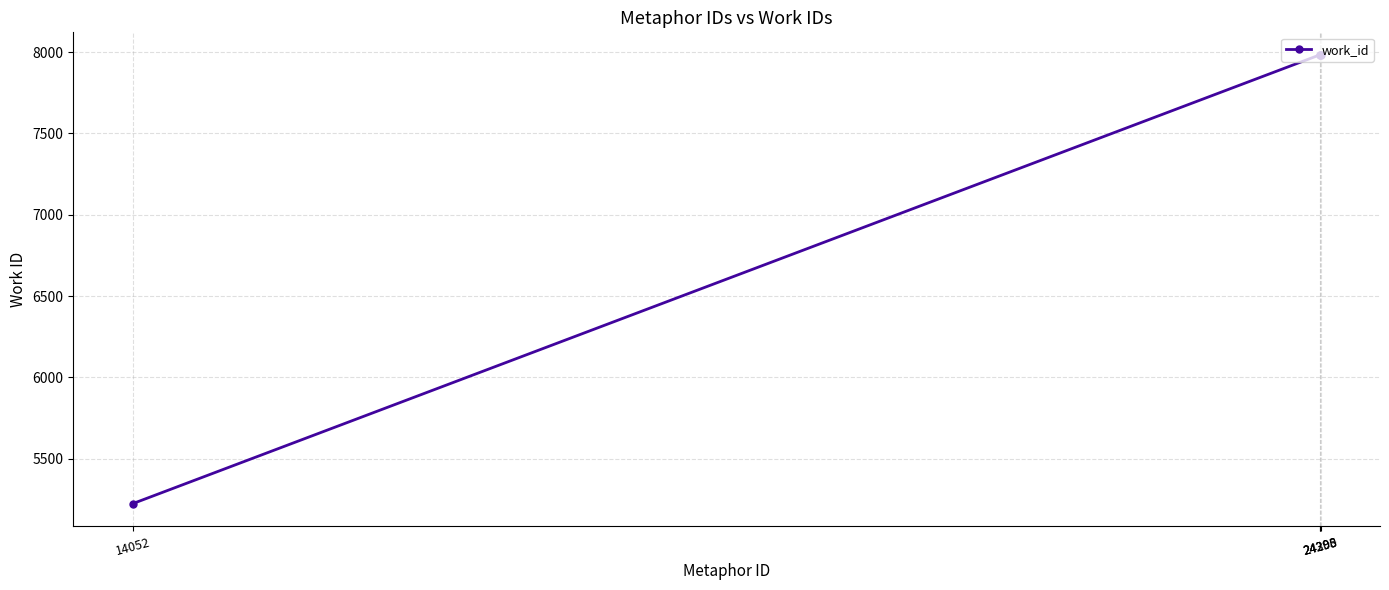

What is the smallest value displayed?

5223